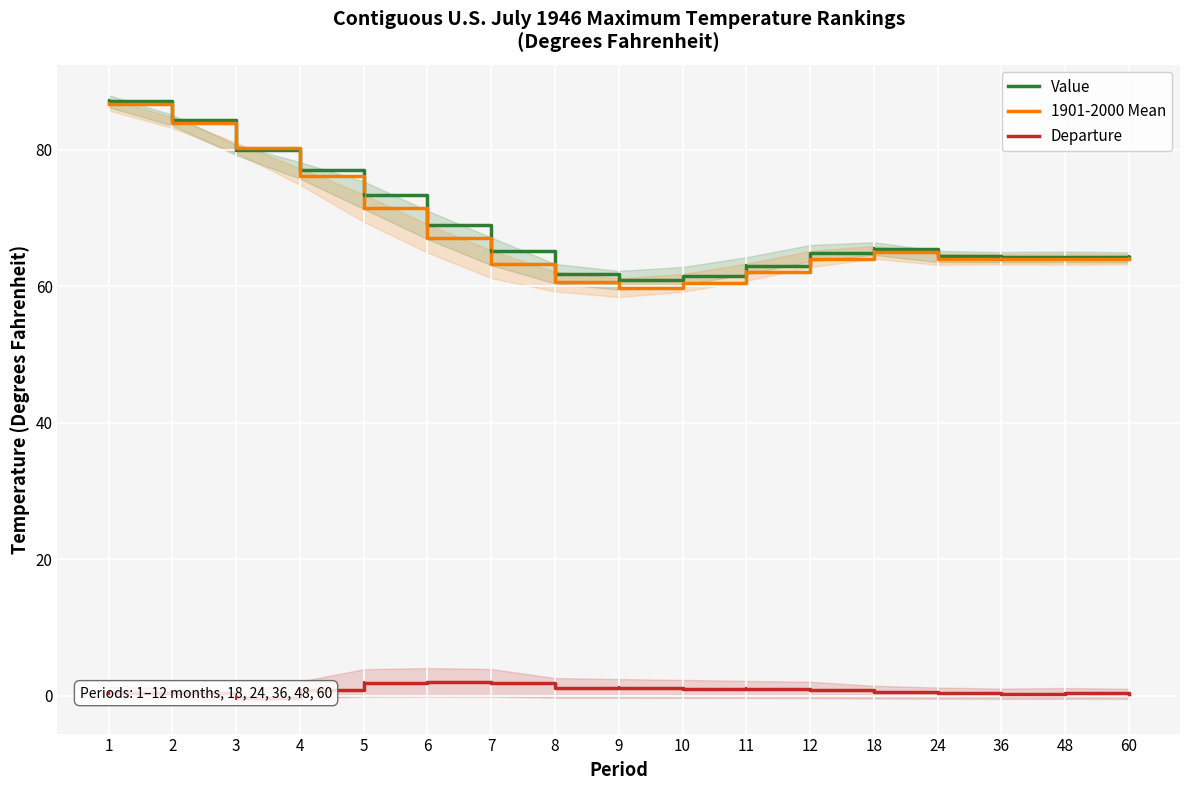

At which category is the sum across all series the highest?

1